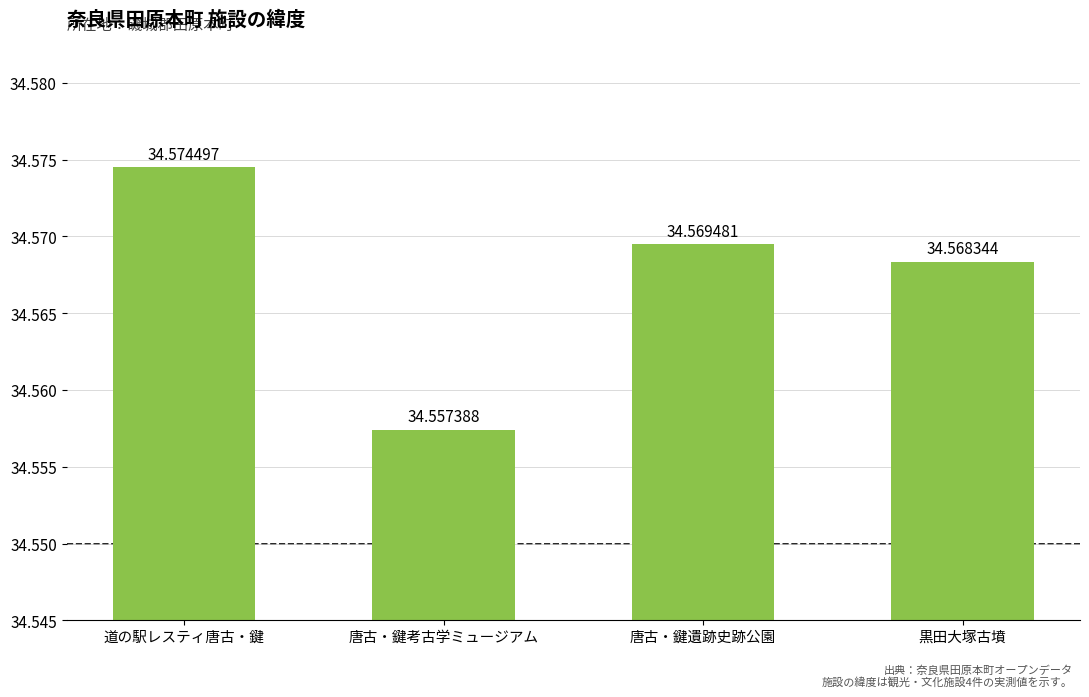

What is the sum of all values?

138.3